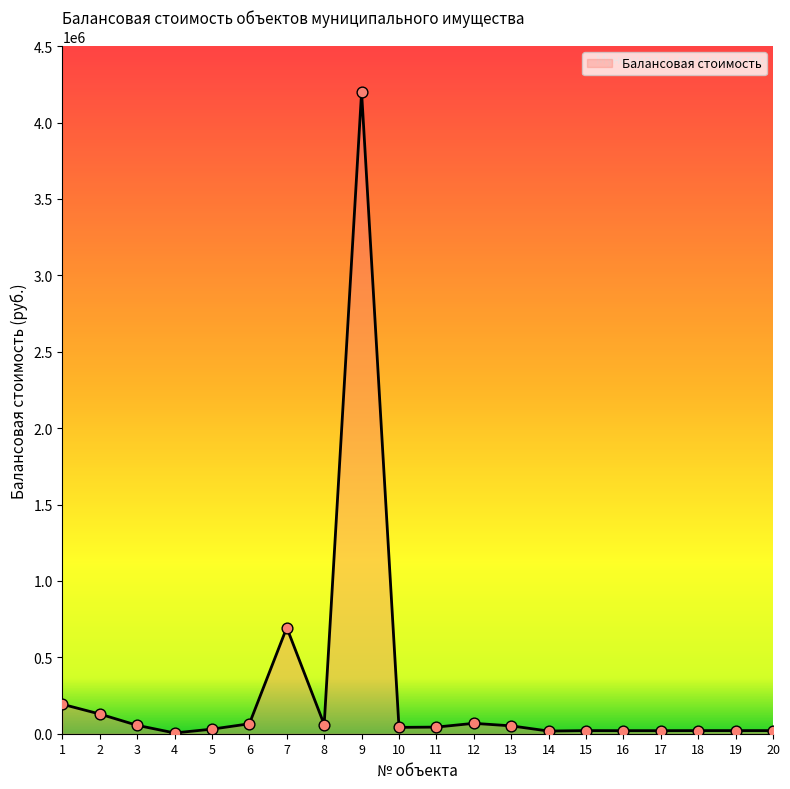

What is the change in value from 7 to 14?

-677299.6